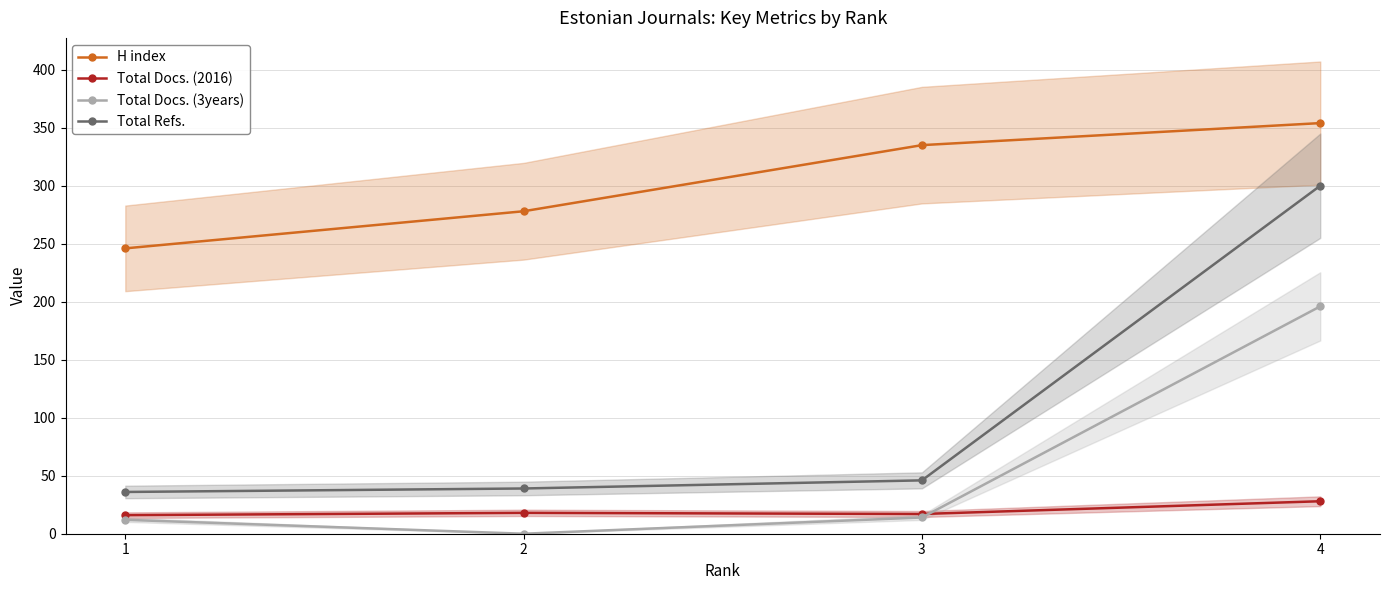

In Total Docs. (2016), how many points are lower than both neighbors (excluding endpoints)?

1